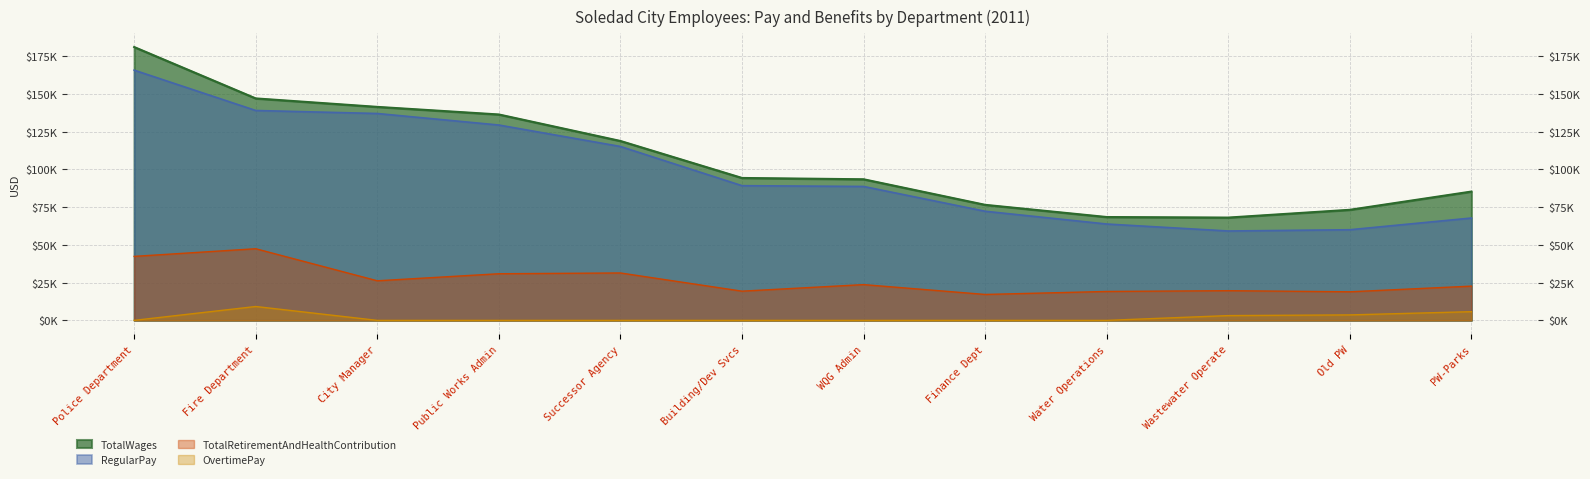

Between Successor Agency and Wastewater Operate, which series saw the biggest shift?

RegularPay